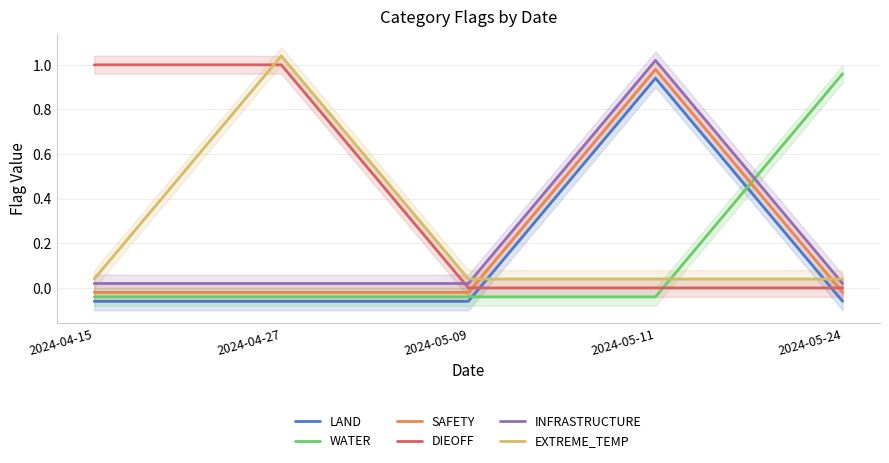

What is the difference between the highest and lowest values at 2024-04-27?

1.1